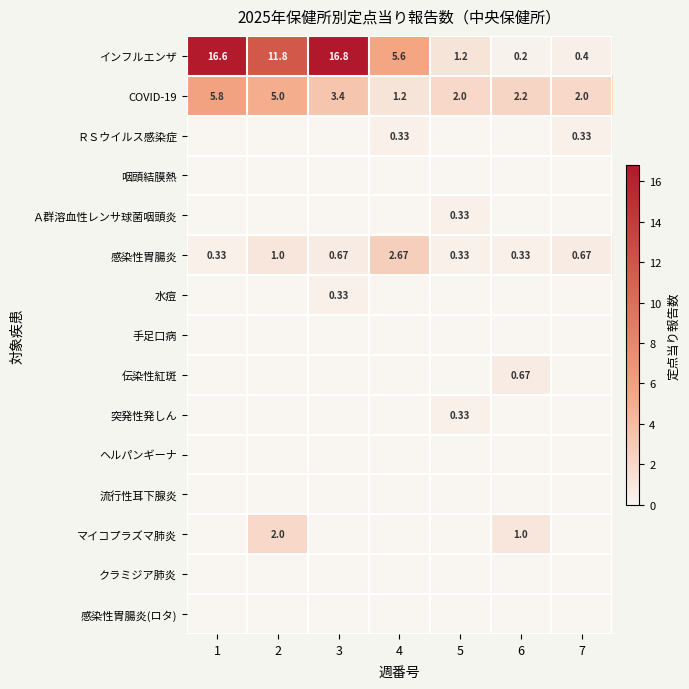

Which category has the lowest value across all series?

1